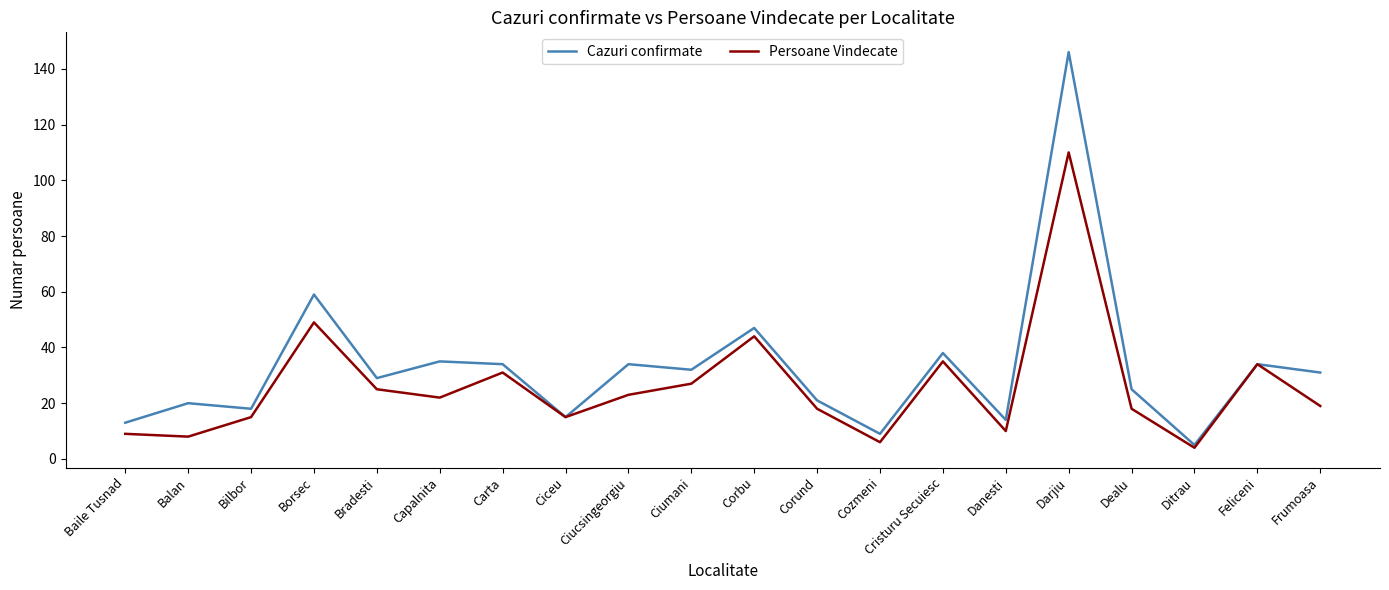

Is it true that Persoane Vindecate equals 4 at Corund?

False